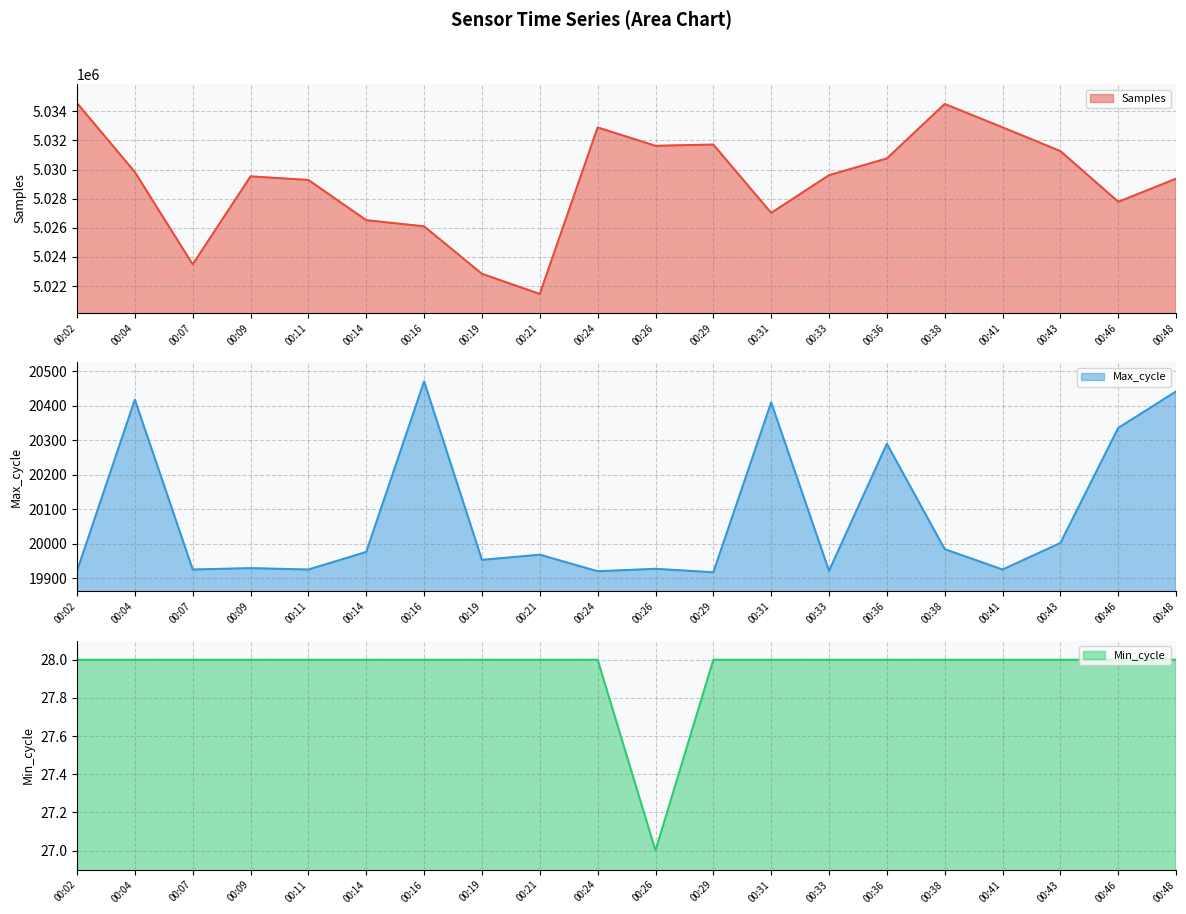

Between 00:09 and 00:46, which series saw the biggest shift?

Samples